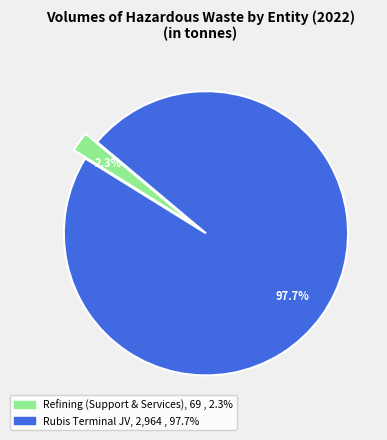

How many slices are in this pie chart?

2